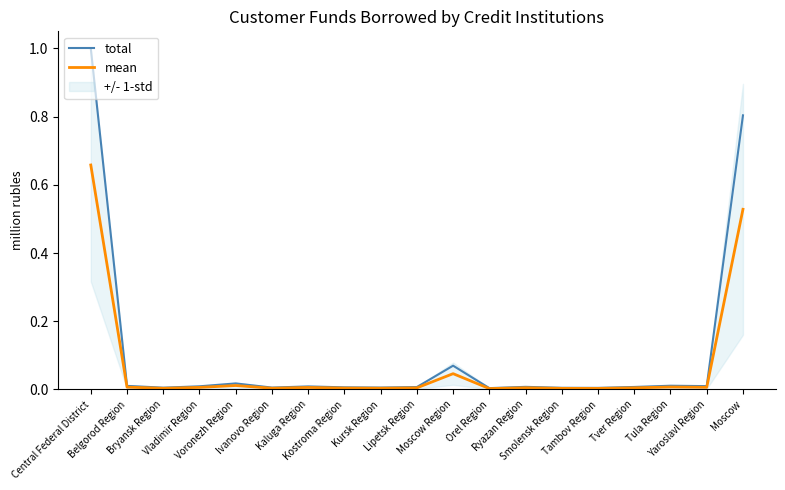

Is this an area chart (filled region under the line)?

No